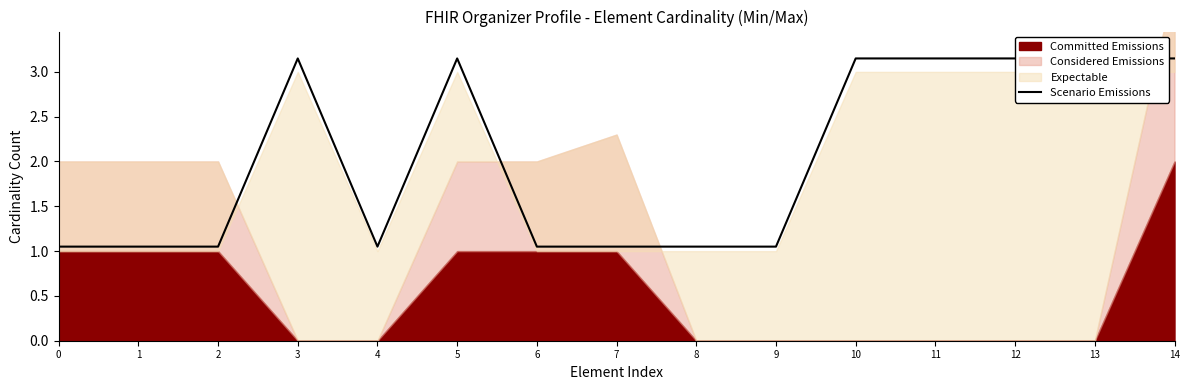

List the labels in order of value, largest first.

3, 5, 10, 11, 12, 13, 14, 0, 1, 2, 4, 6, 7, 8, 9